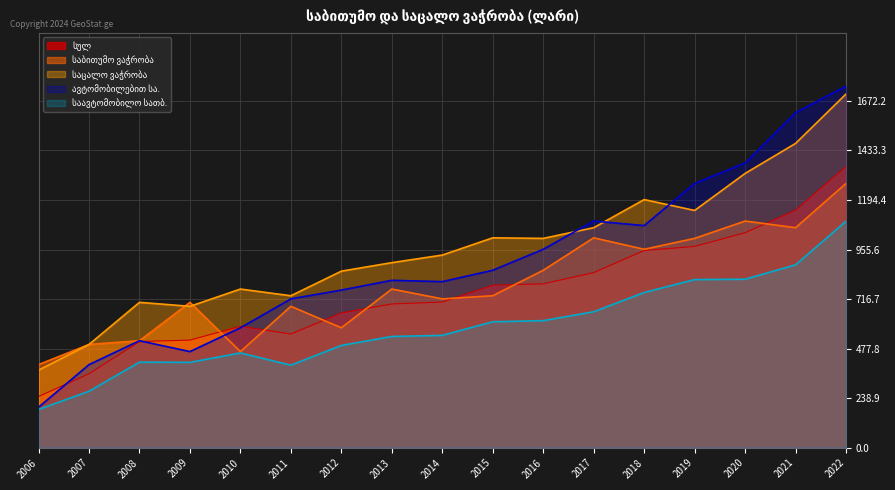

What is the difference between the maximum and second lowest values in the ავტომობილებით სა. series?

1342.9